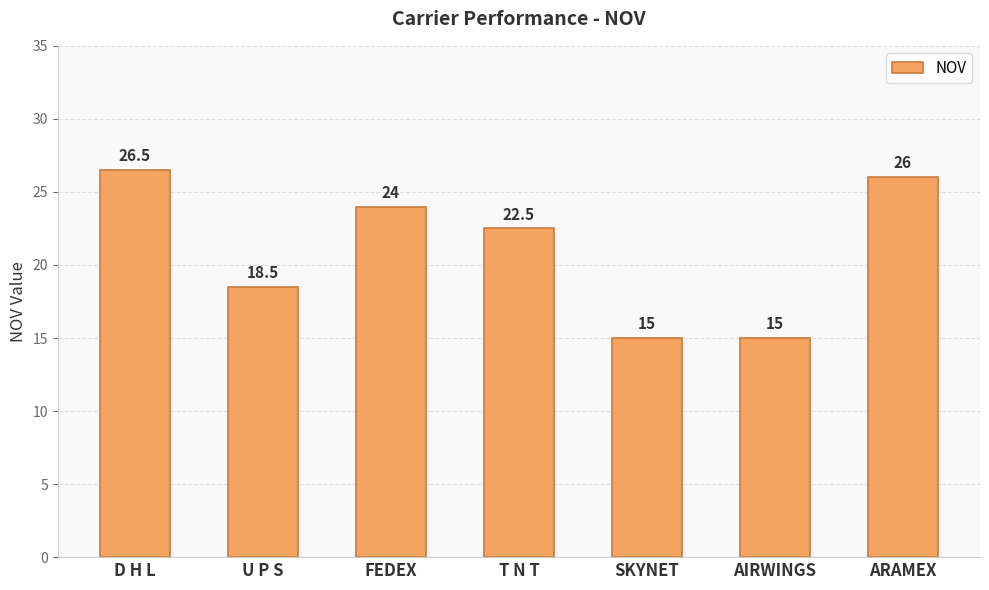

What is the change in value from T N T to ARAMEX?

+3.5